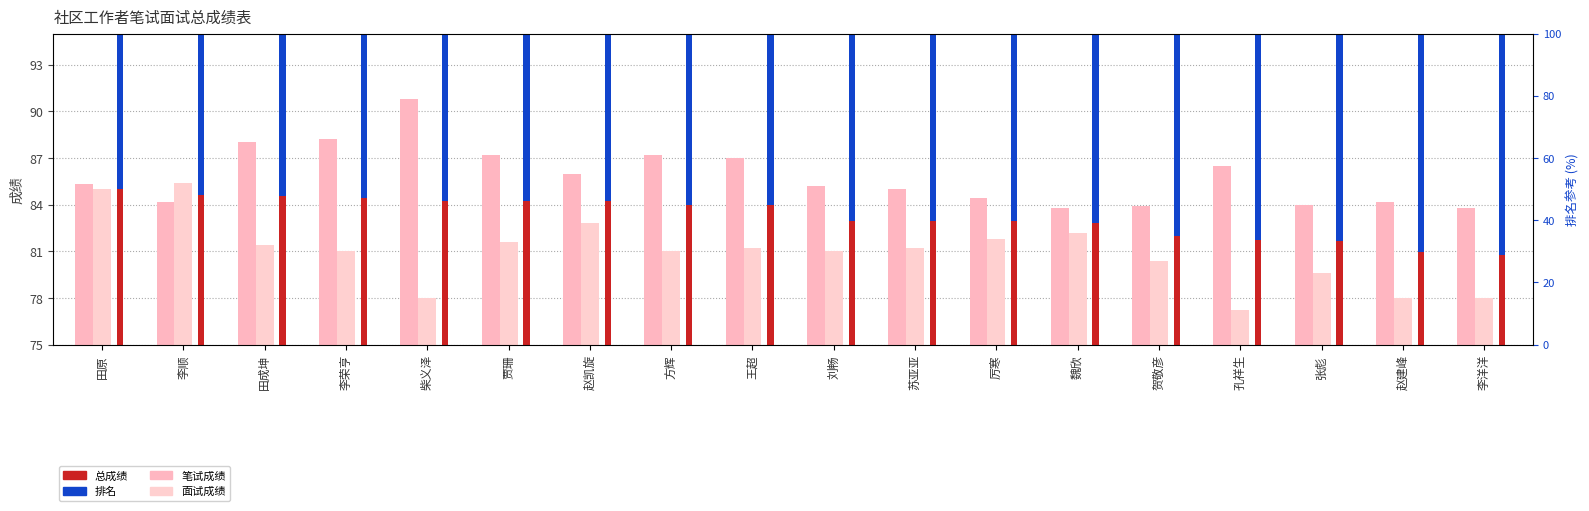

What is the difference between the highest and lowest values at 厉寒?

2.6